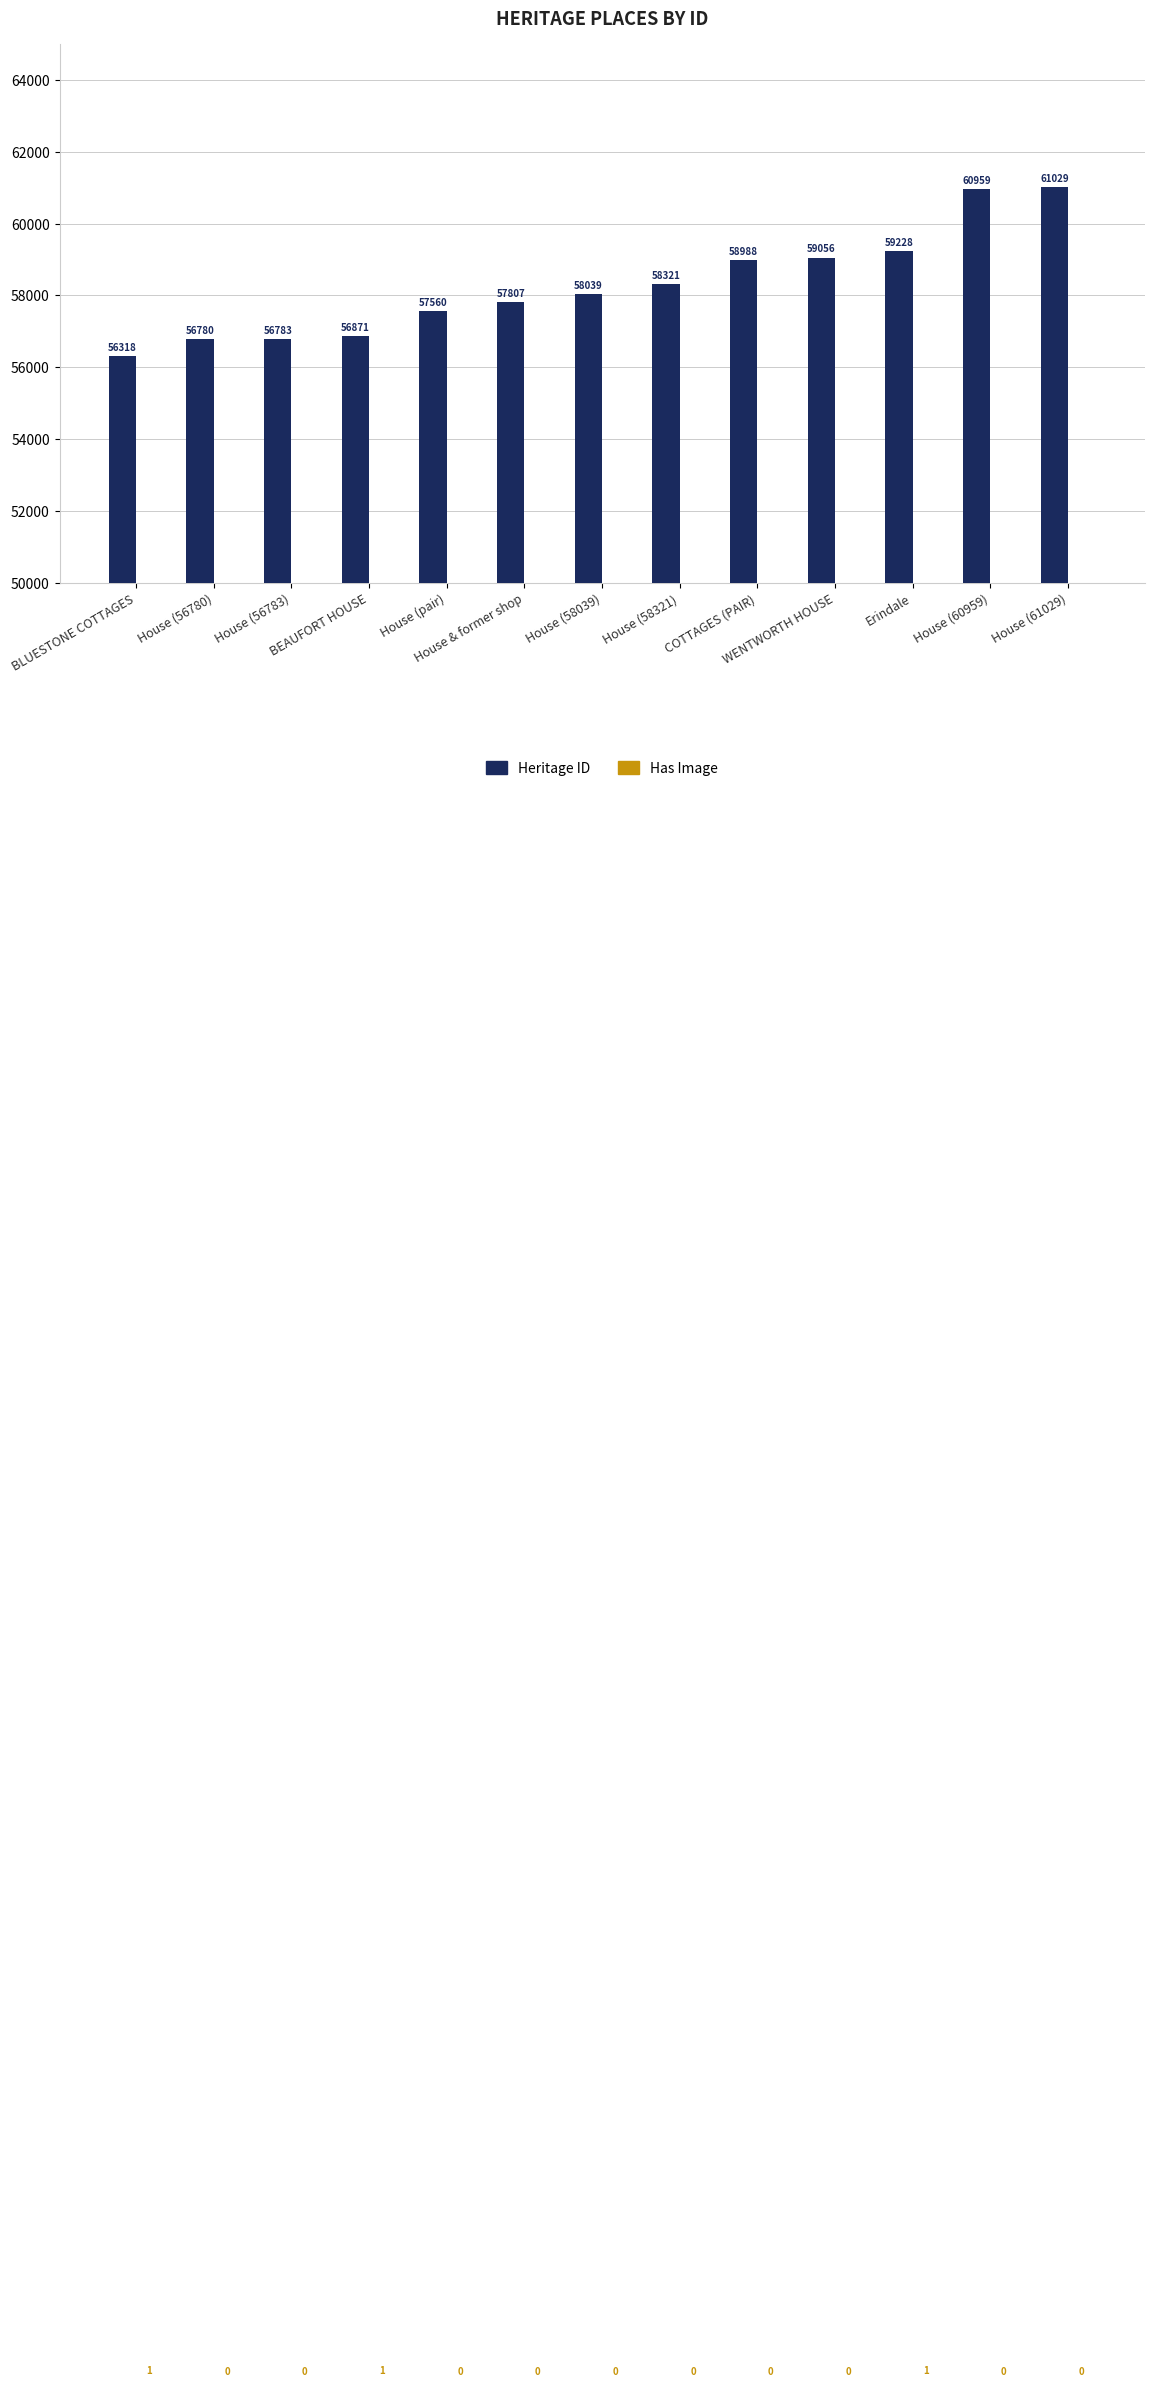

Is it true that Heritage ID equals 56780 at House (56780)?

True